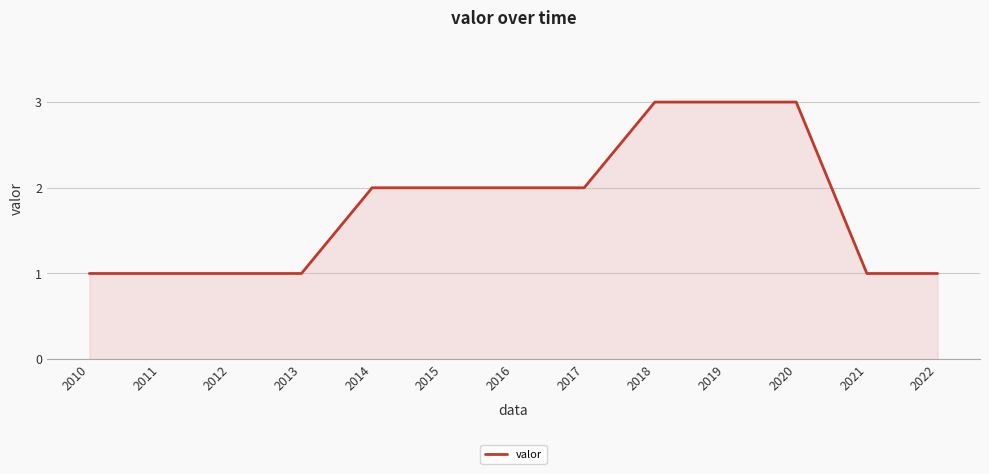

What is the maximum value shown in the chart?

3